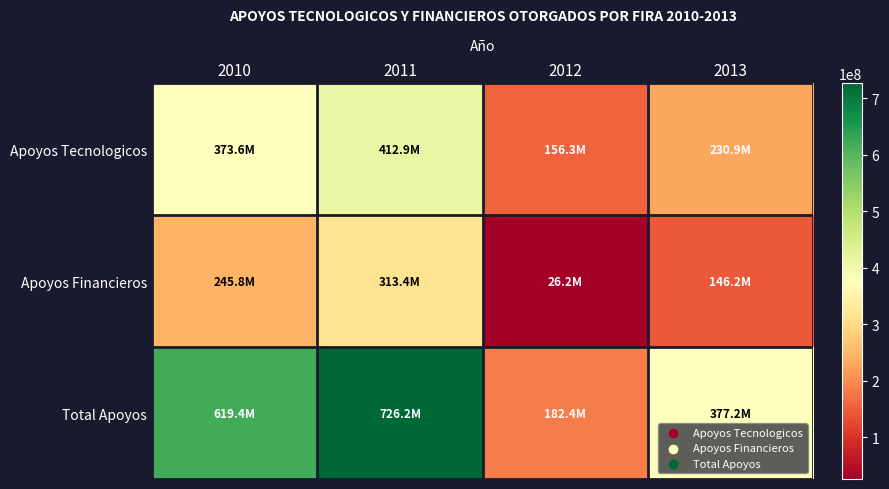

What is the total value across all series at 2010?

1238829069.9